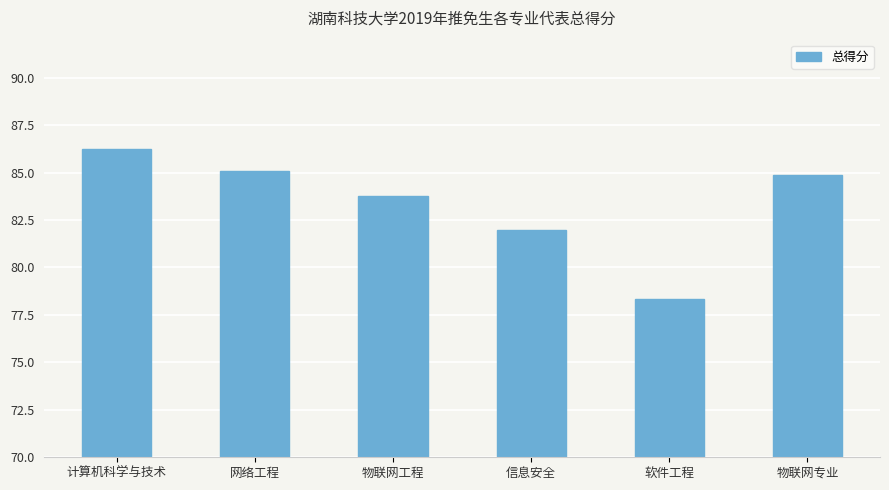

List the labels in order of value, largest first.

计算机科学与技术, 网络工程, 物联网专业, 物联网工程, 信息安全, 软件工程